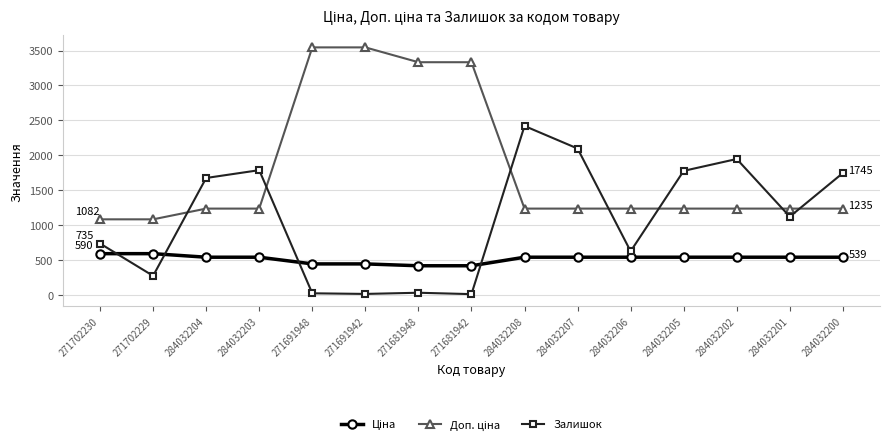

Where is the first local minimum for Залишок?

271702229